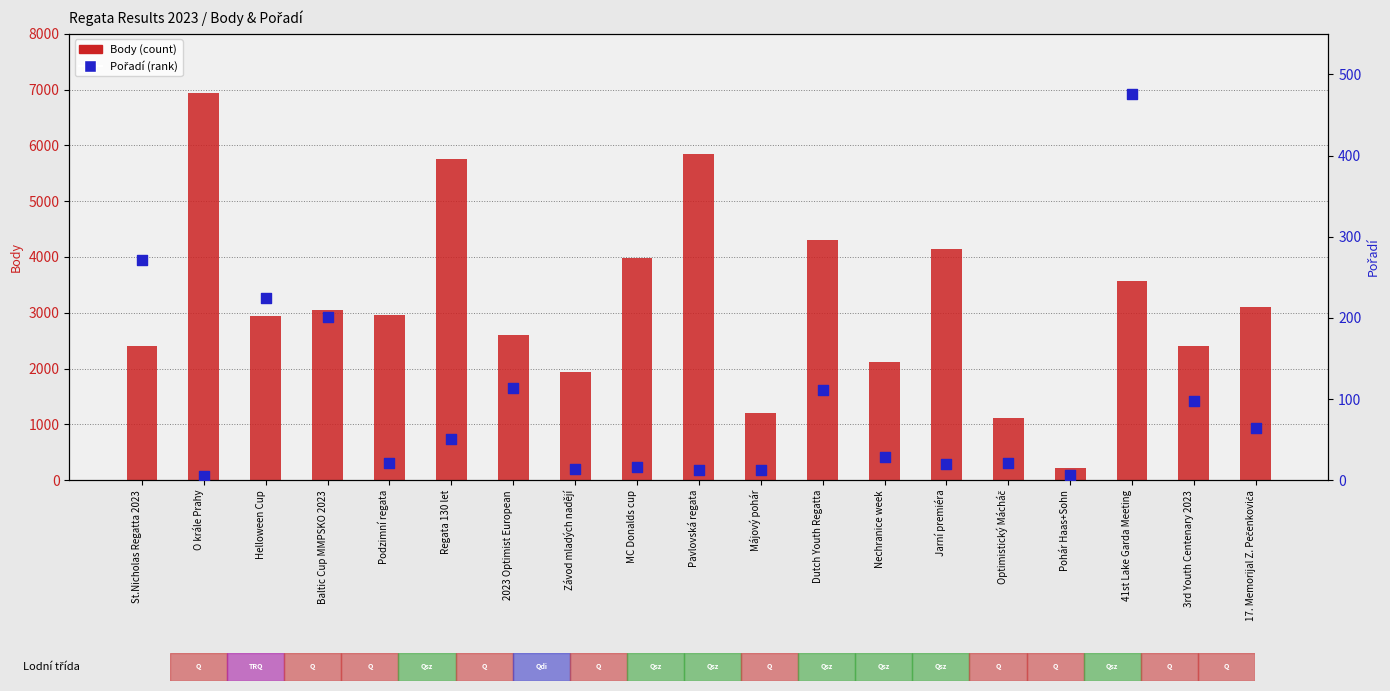

Which series contains the lowest Y value?

Pořadí